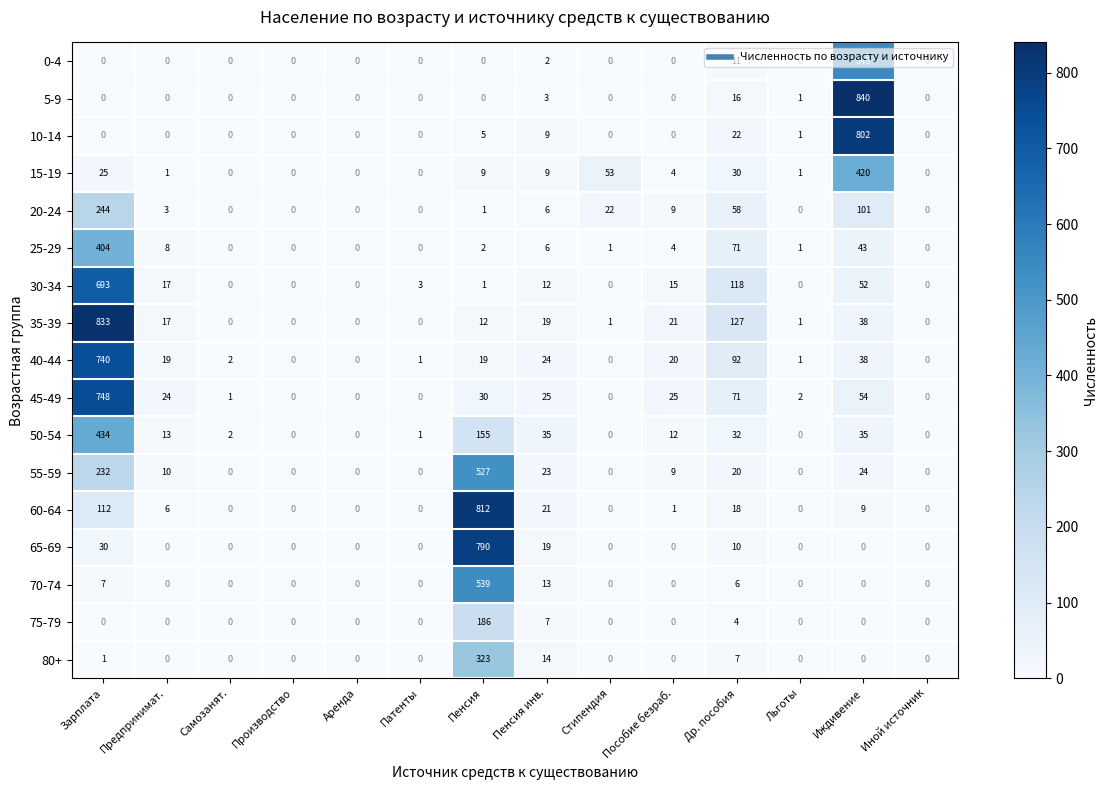

Between Зарплата and Пенсия, which series saw the biggest shift?

35-39